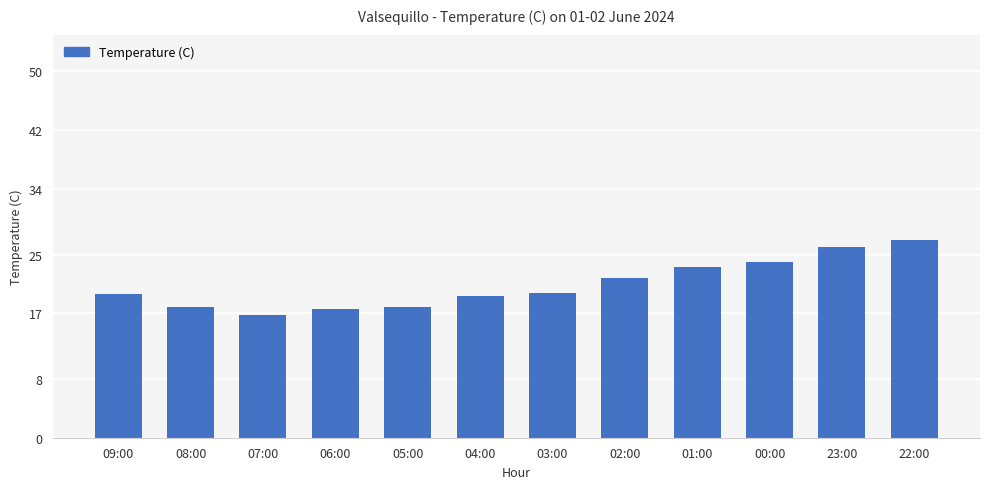

How many data points are above 19?

8